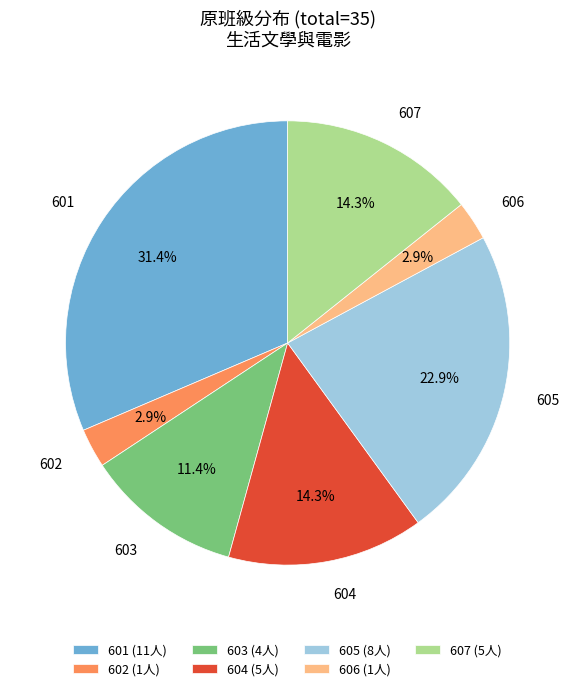

Is the sum of 604 and 602 greater than half?

No